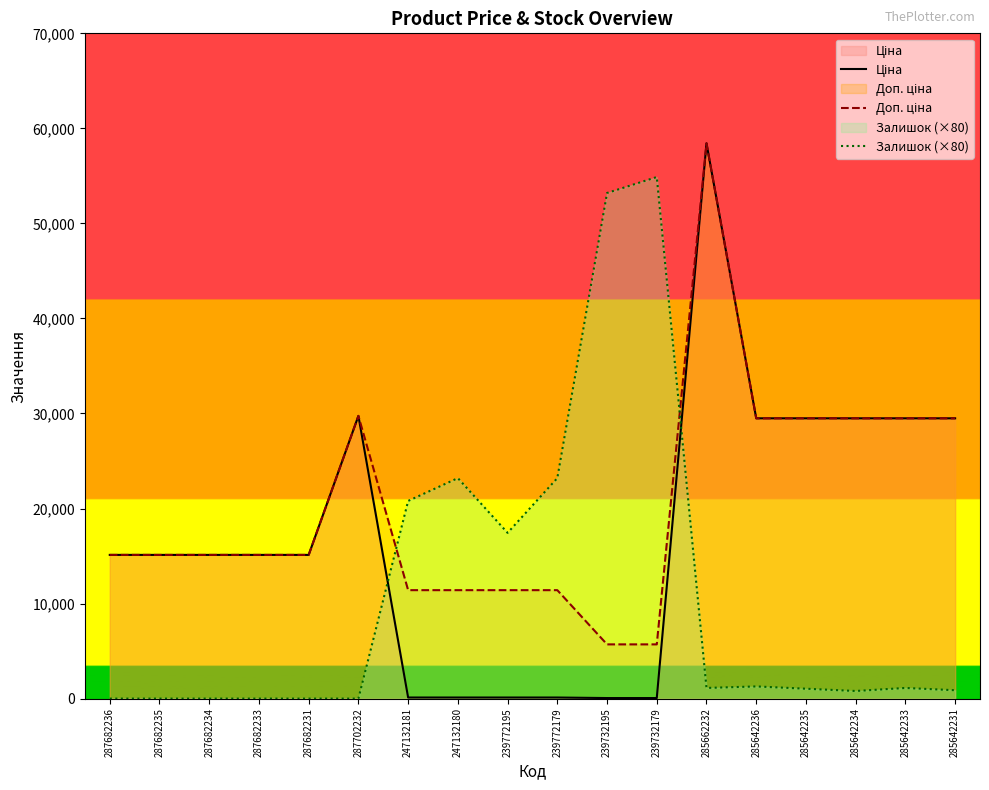

What are all the series names shown in the legend?

Ціна, Доп. ціна, Залишок (×80)